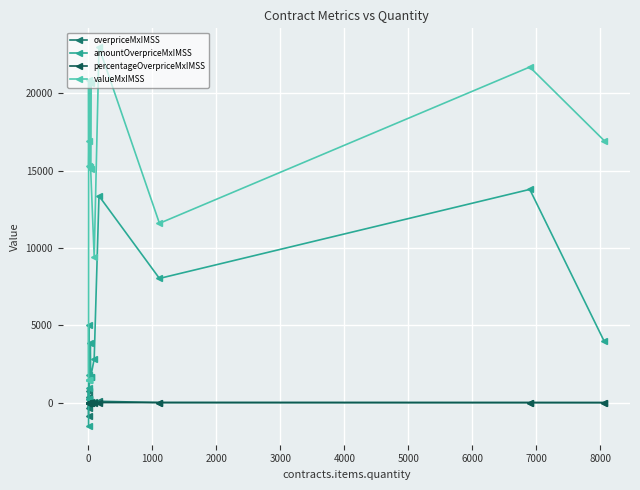

True or false: percentageOverpriceMxIMSS and valueMxIMSS cross at least once.

False